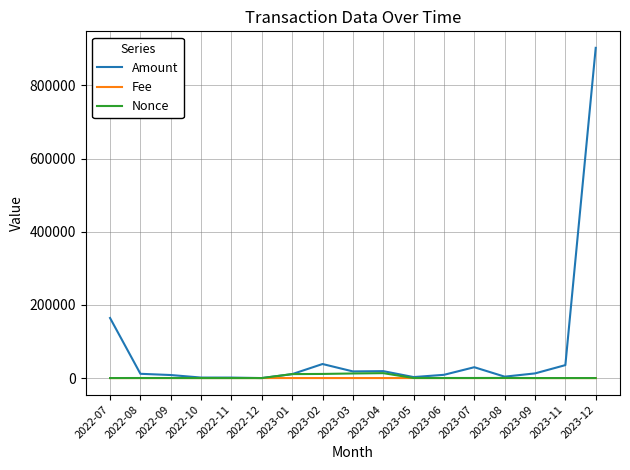

What is the greatest value displayed?

902499.1